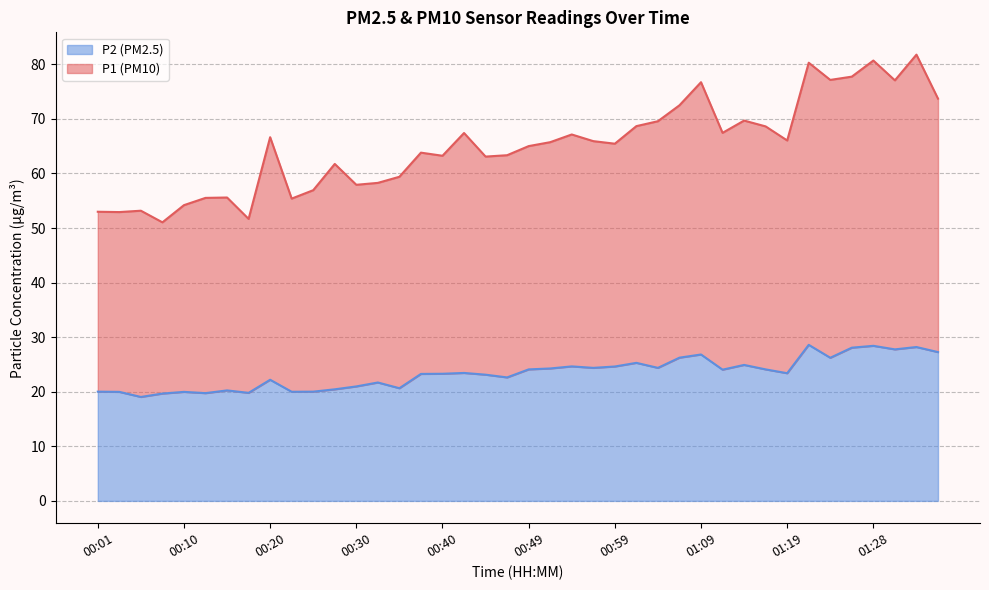

Between 01:11 and 01:33, which series saw the biggest shift?

P1